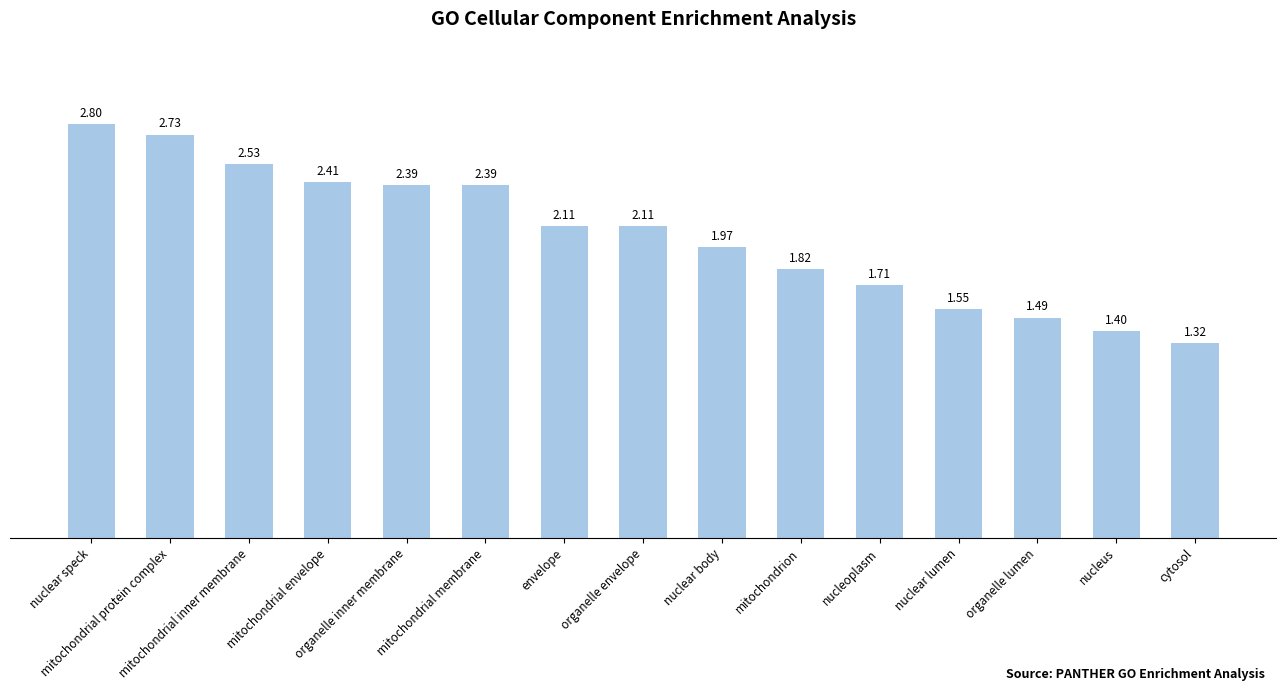

What position from the left is nucleoplasm?

11